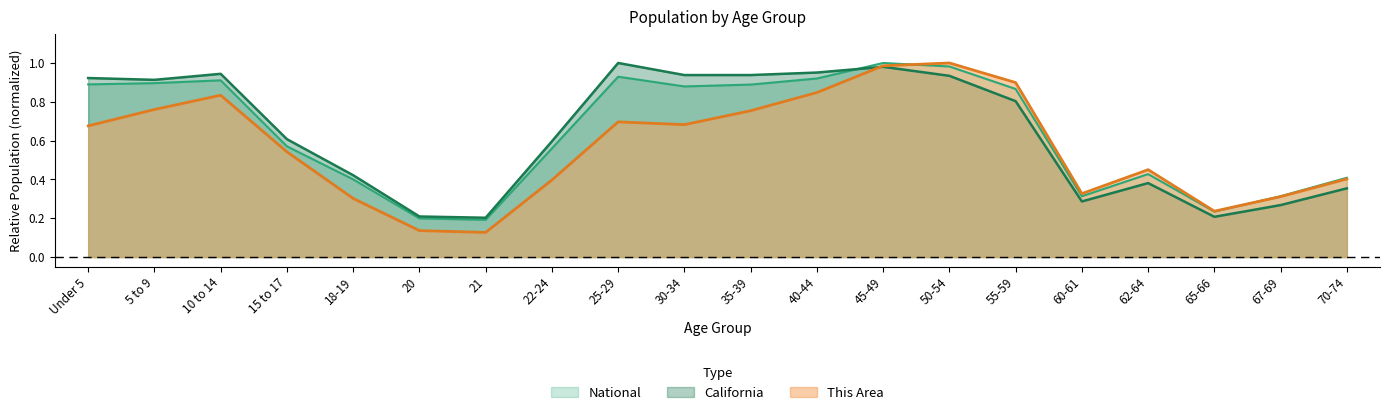

List the labels in order of California value, largest first.

25-29, 45-49, 40-44, 10 to 14, 35-39, 30-34, 50-54, Under 5, 5 to 9, 55-59, 15 to 17, 22-24, 18-19, 62-64, 70-74, 60-61, 67-69, 20, 65-66, 21